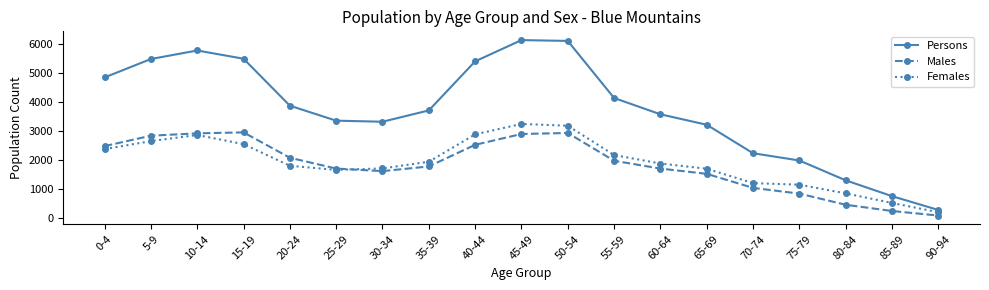

Count the number of data series in this chart.

3